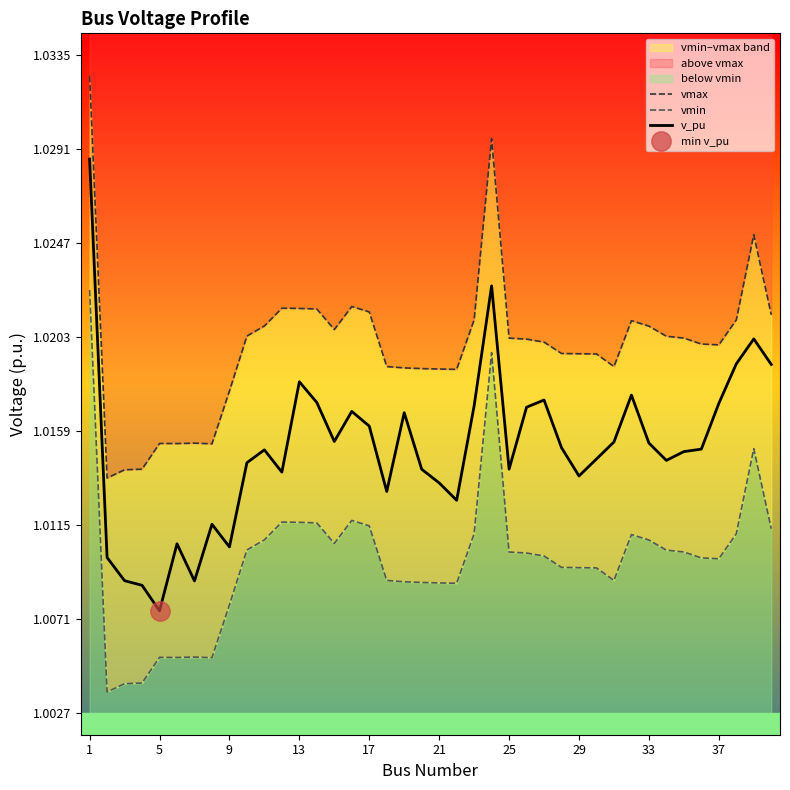

Where is v_pu nearest to the value 1?

5